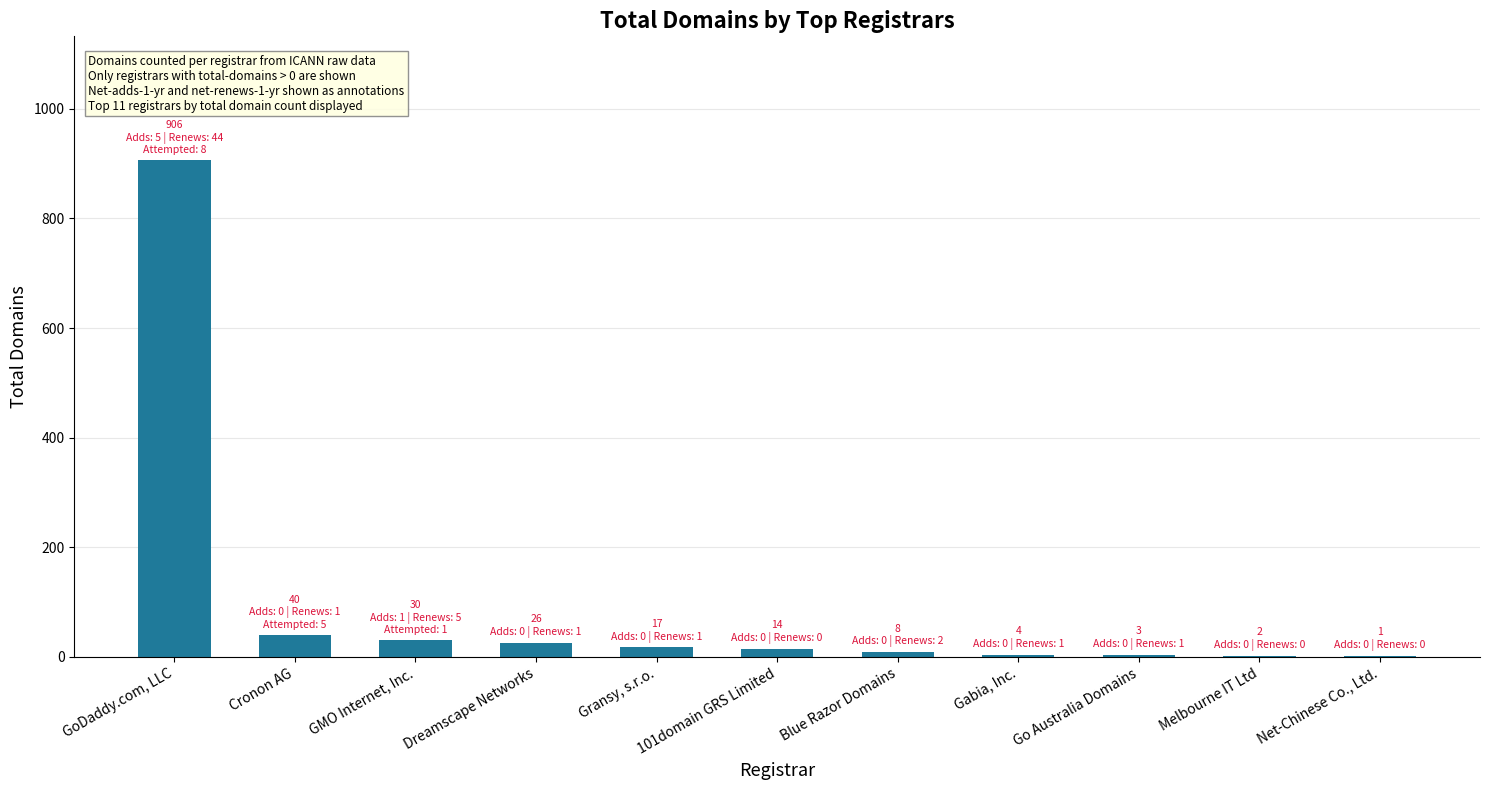

The chart shows a value of 17 at Gransy, s.r.o.. True or false?

True